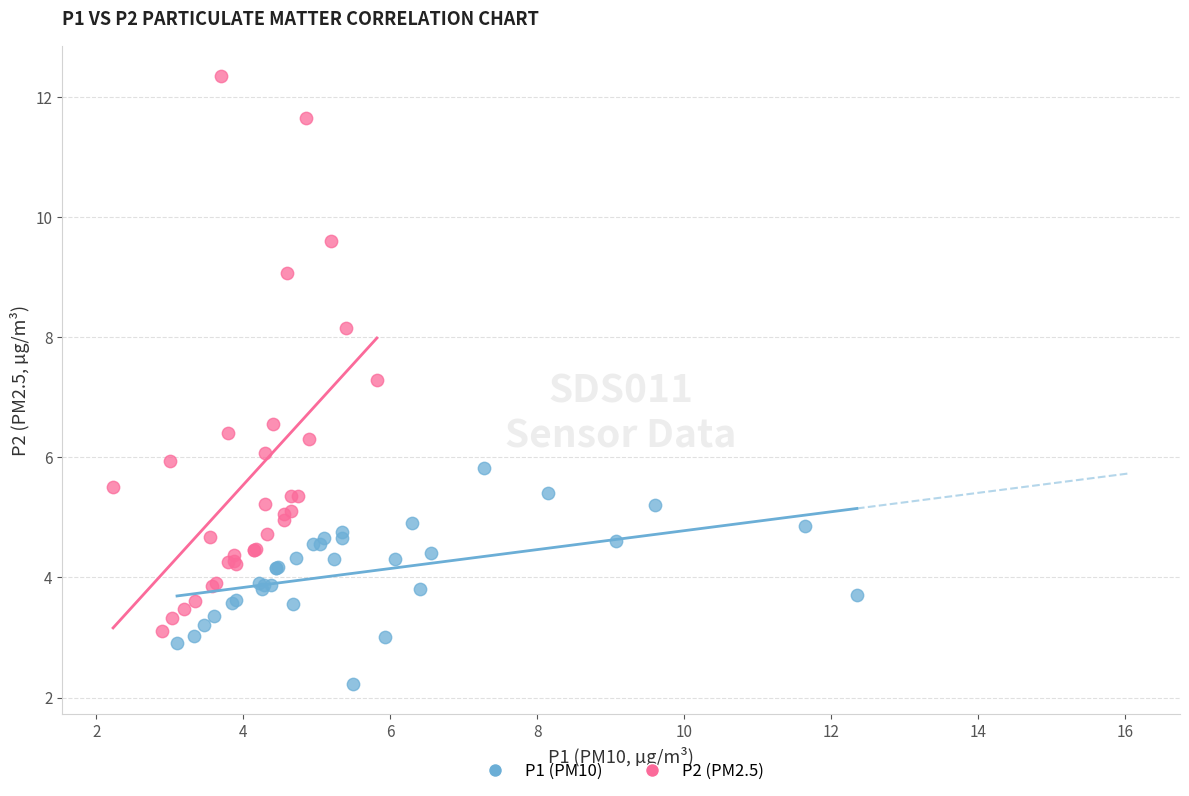

Which series contains the highest Y value?

P2 (PM2.5)